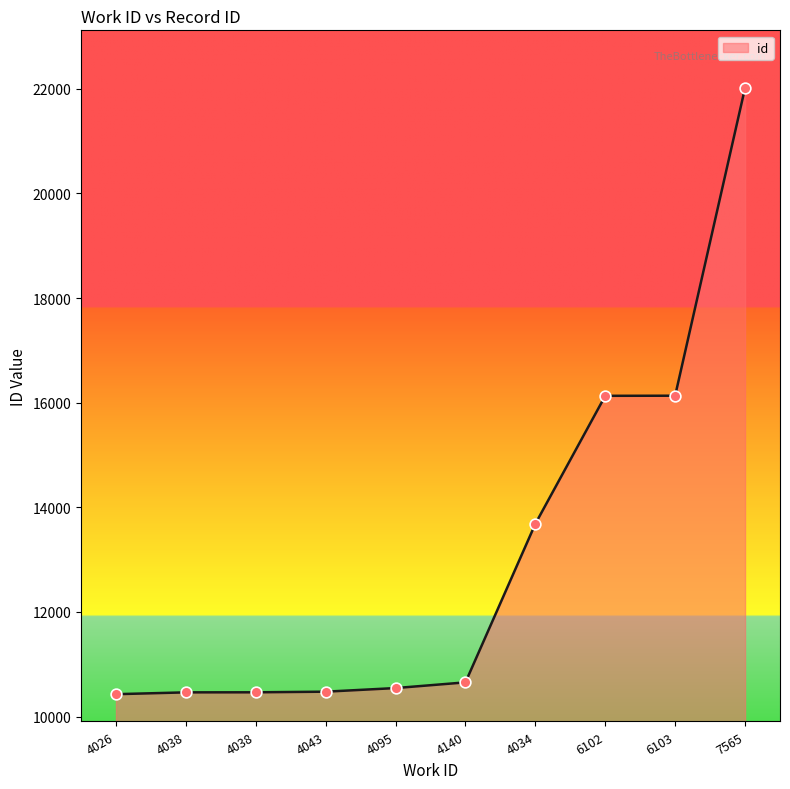

Which has a higher value, 4034 or 4140?

4034